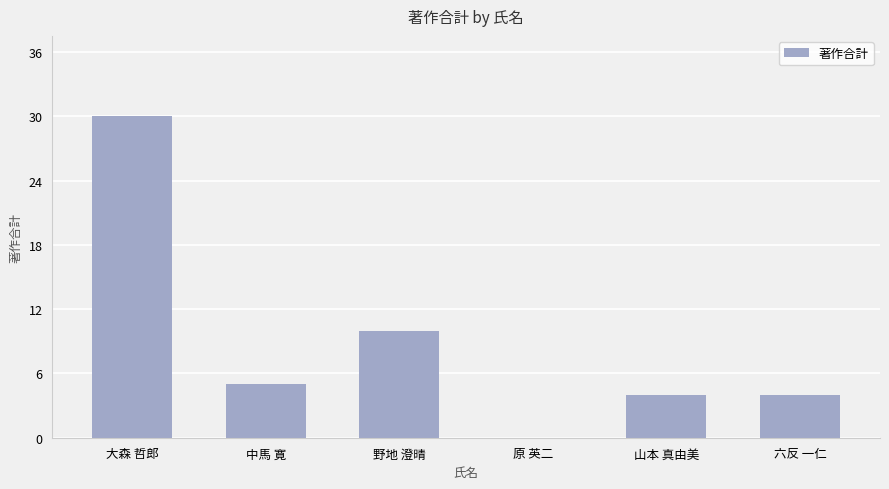

Which has a higher value, 野地 澄晴 or 原 英二?

野地 澄晴